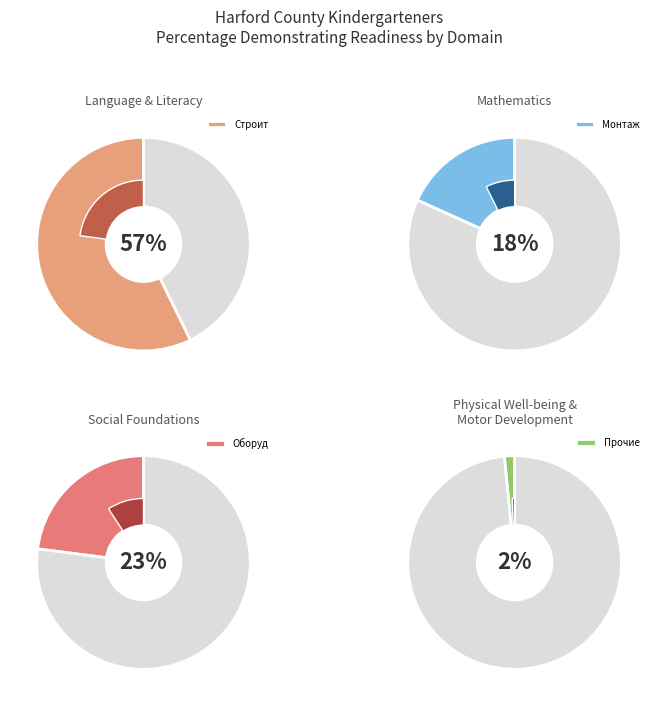

To the nearest percent, what portion does Монтаж represent?

18%